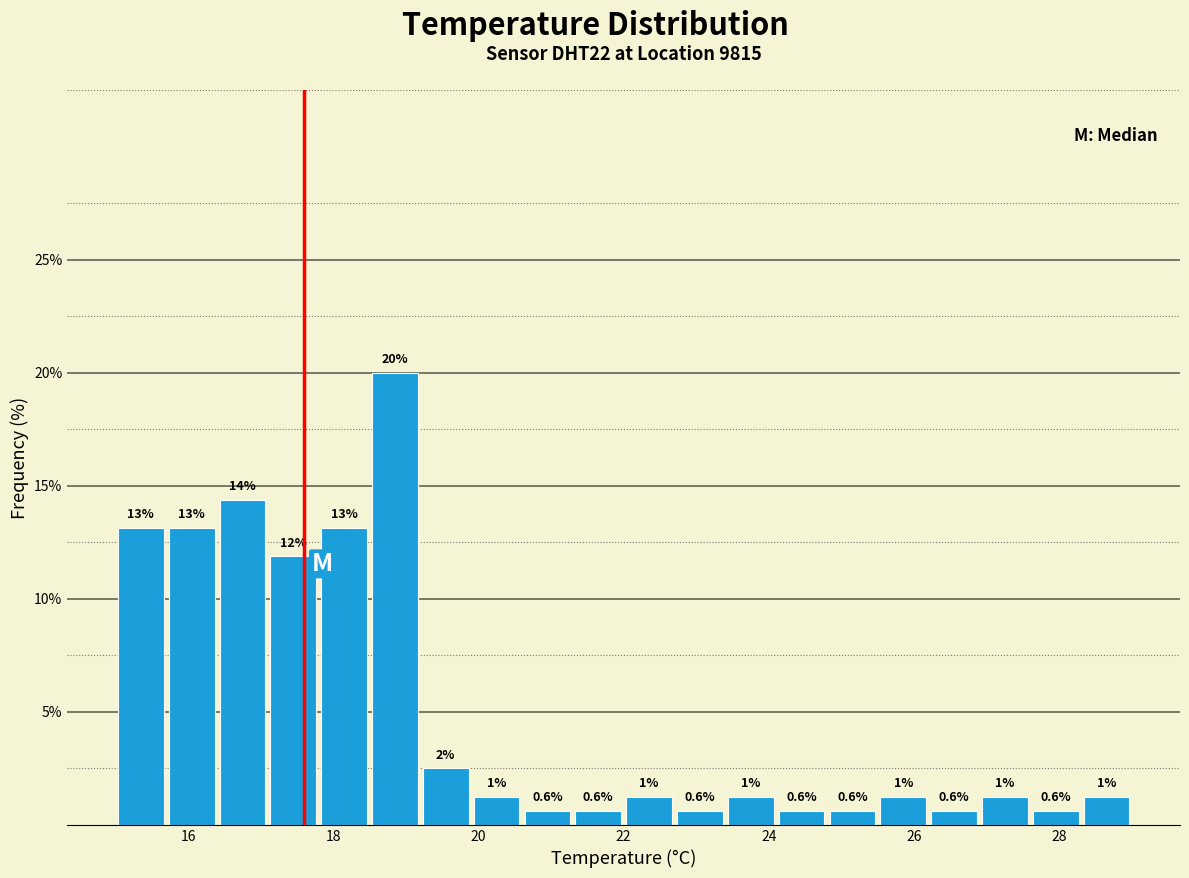

Read against the x-axis, roughly where is the centre of the tallest bar?

18.8